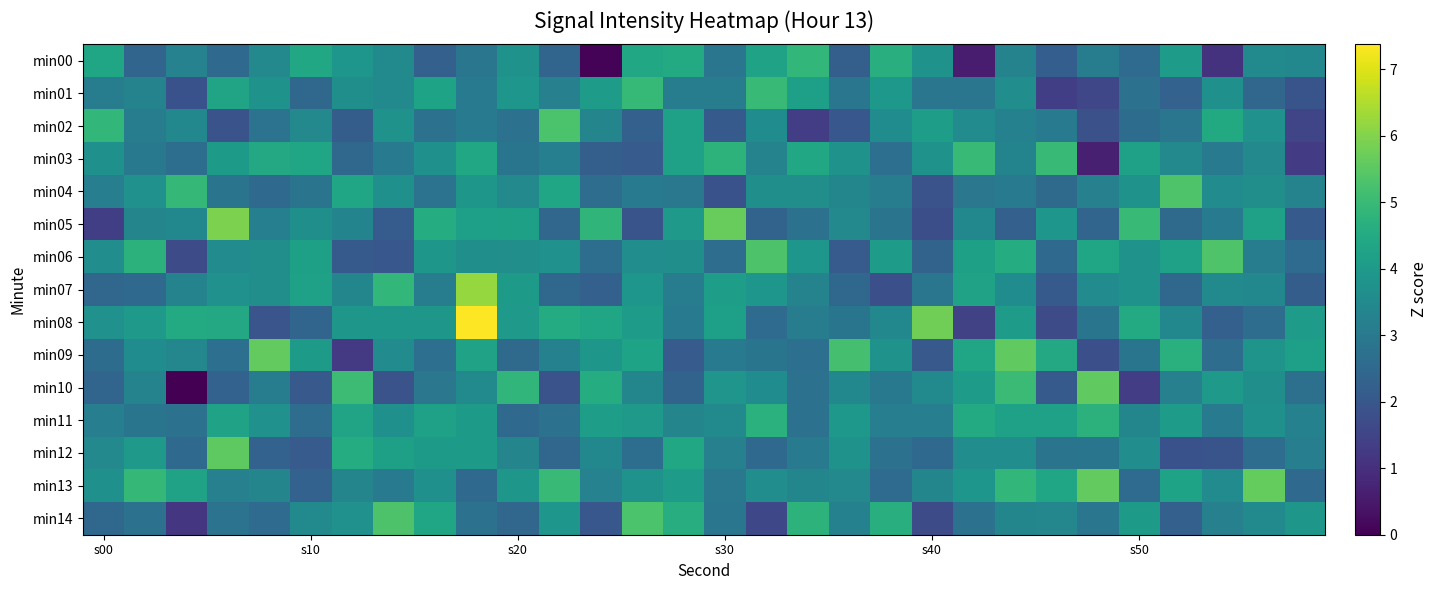

How many distinct data groups are displayed?

15